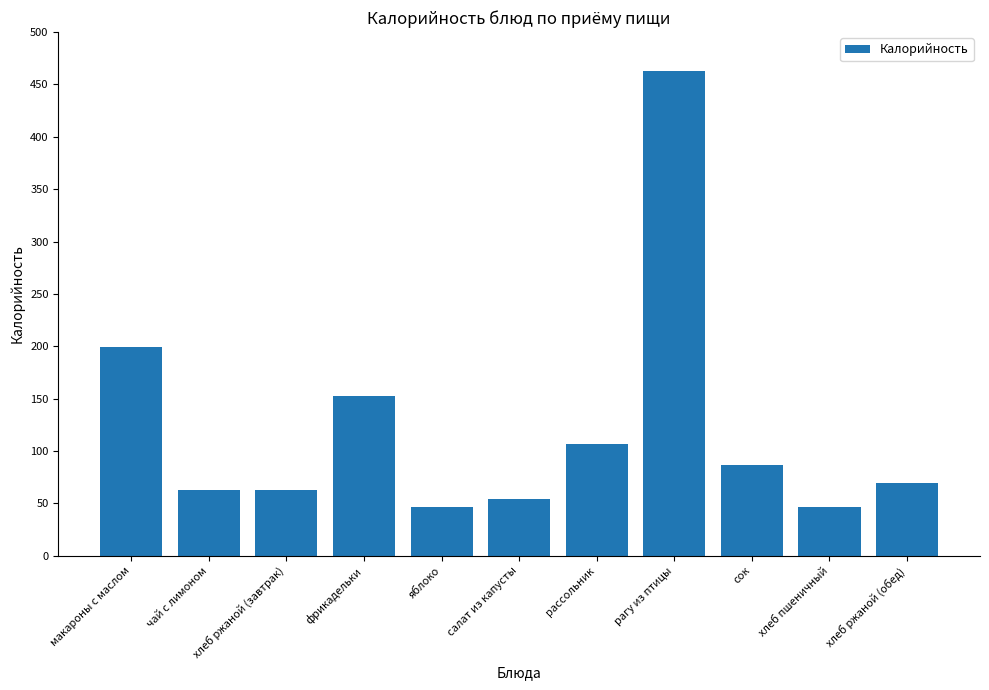

Reading right to left, extract all data points from this chart.

хлеб ржаной (обед)=70.0	хлеб пшеничный=47.0	сок=87.0	рагу из птицы=463.0	рассольник=107.0	салат из капусты=54.0	яблоко=47.0	фрикадельки=153.0	хлеб ржаной (завтрак)=63.0	чай с лимоном=63.0	макароны с маслом=199.5